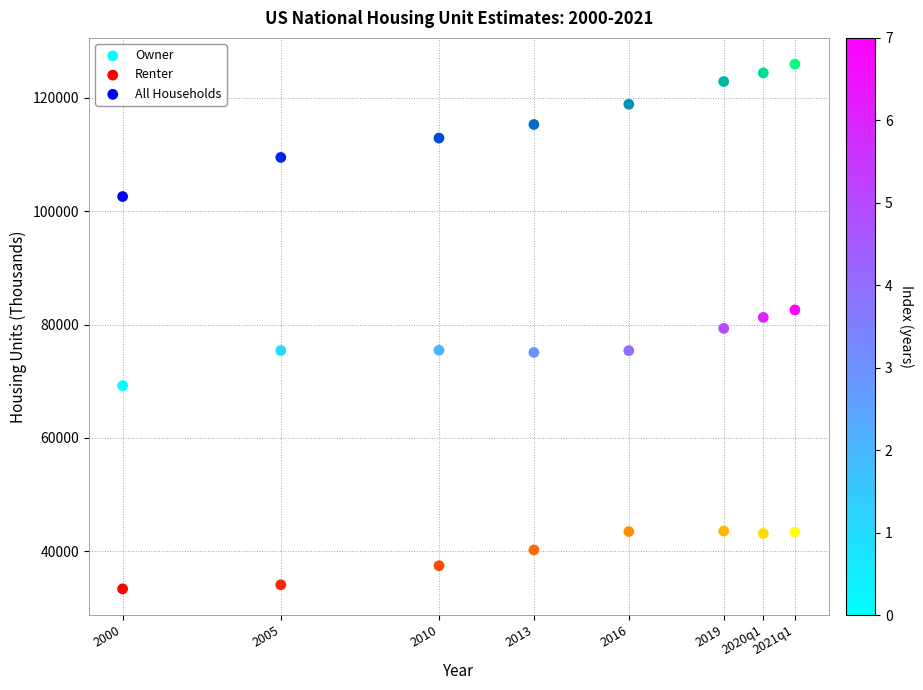

What are all the series names shown in the legend?

Owner, Renter, All Households